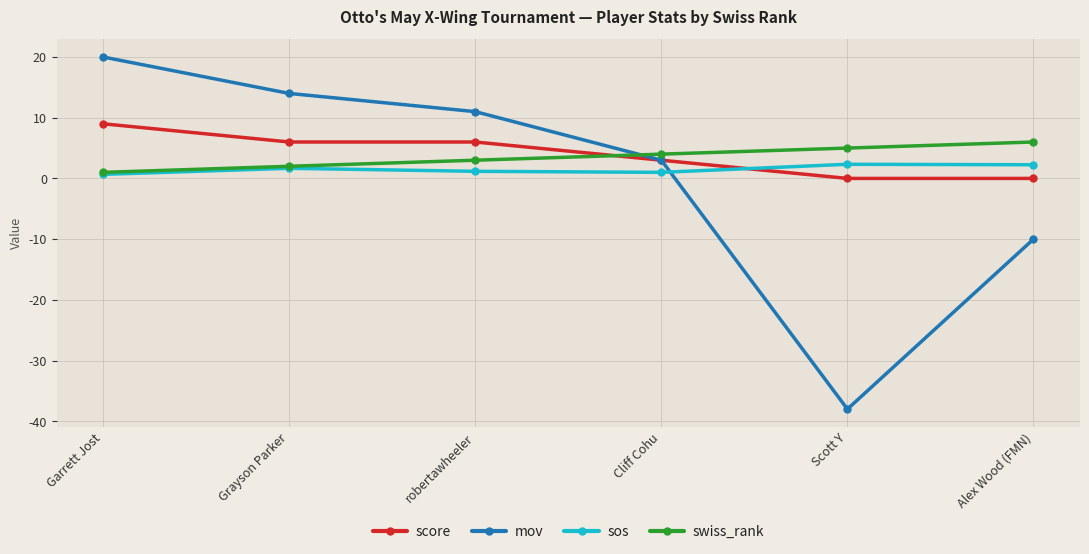

How many interior local valleys does the sos series have?

1